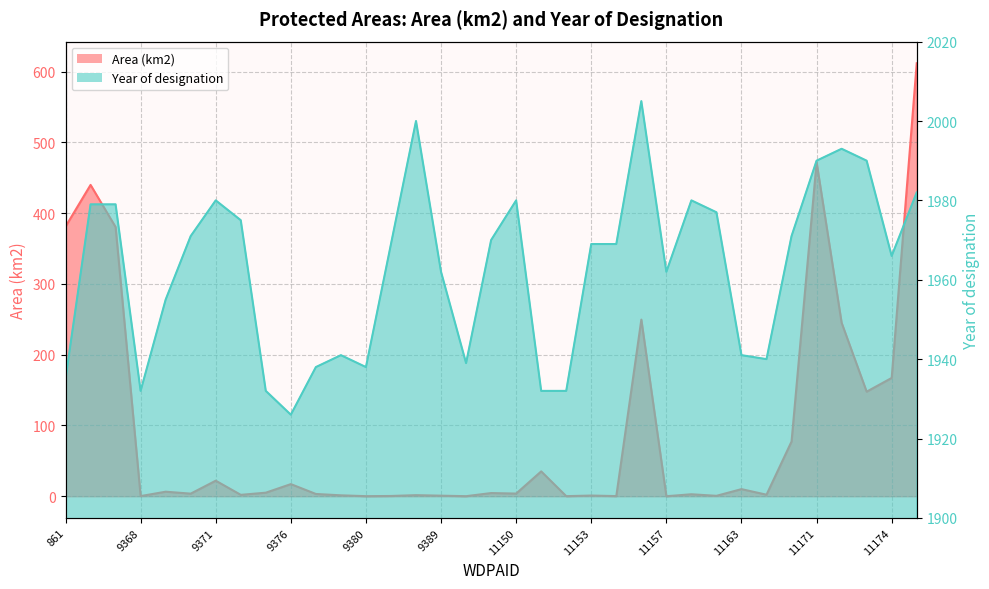

The value of Year of designation at 11154 is 1969.0. True or false?

True